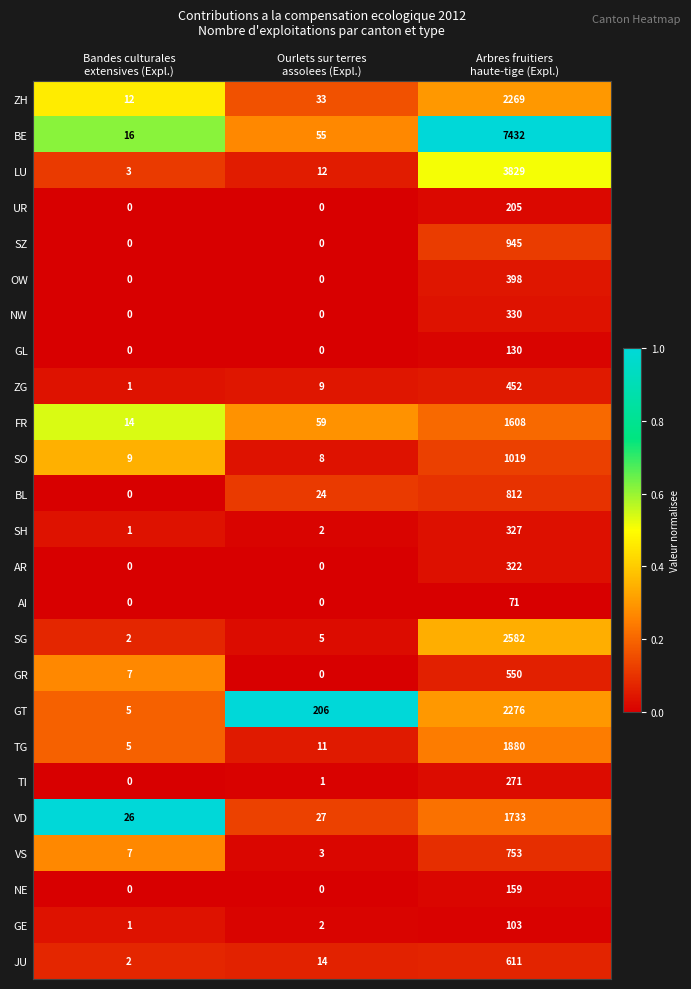

Which series changed the most between Bandes culturales
extensives (Expl.) and Ourlets sur terres
assolees (Expl.)?

GT